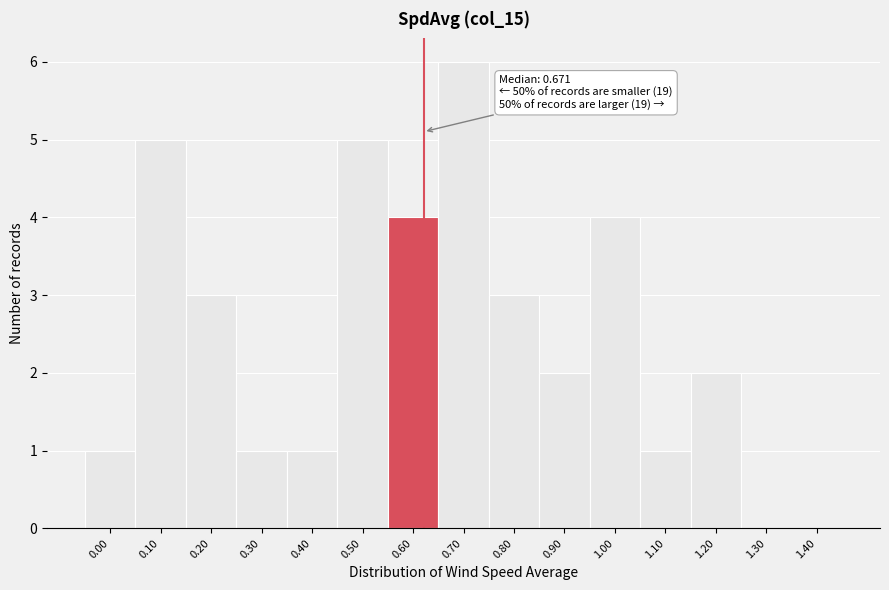

Reading left to right, what are all the values shown in this chart?

0.00=1	0.10=5	0.20=3	0.30=1	0.40=1	0.50=5	0.60=4	0.70=6	0.80=3	0.90=2	1.00=4	1.10=1	1.20=2	1.30=0	1.40=0